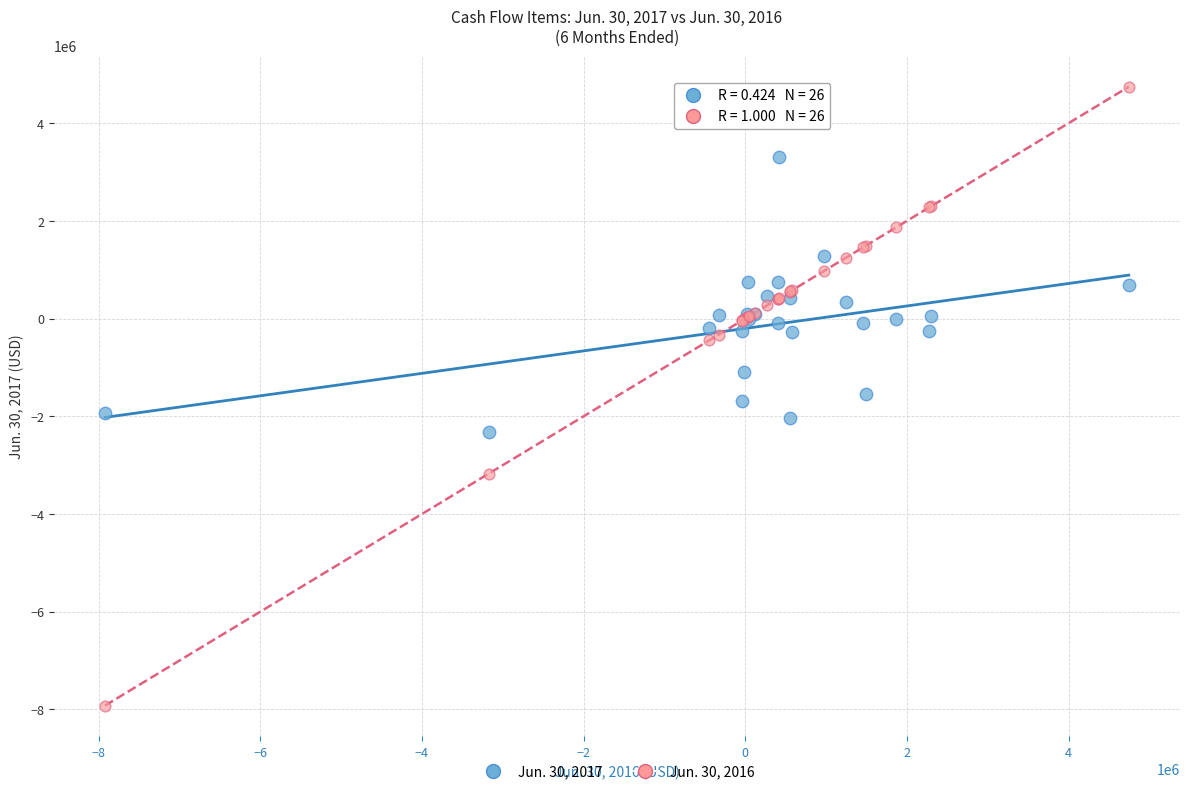

Which series contains the highest Y value?

Jun. 30, 2016